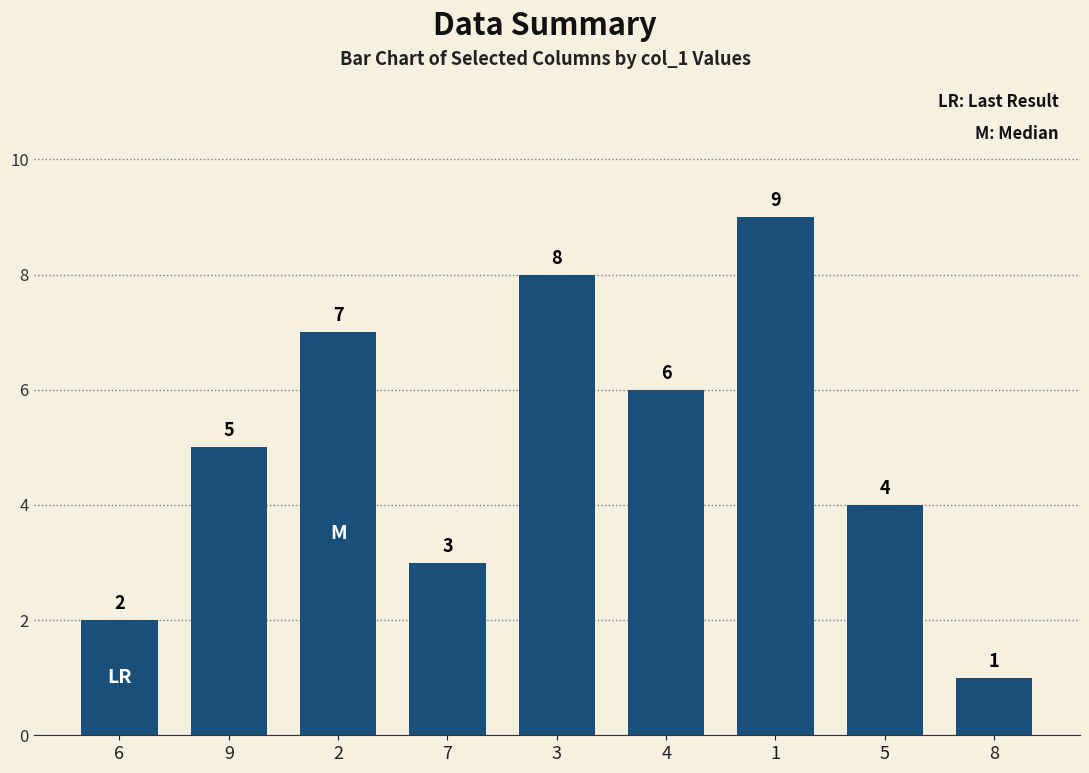

Read the value at 5.

4